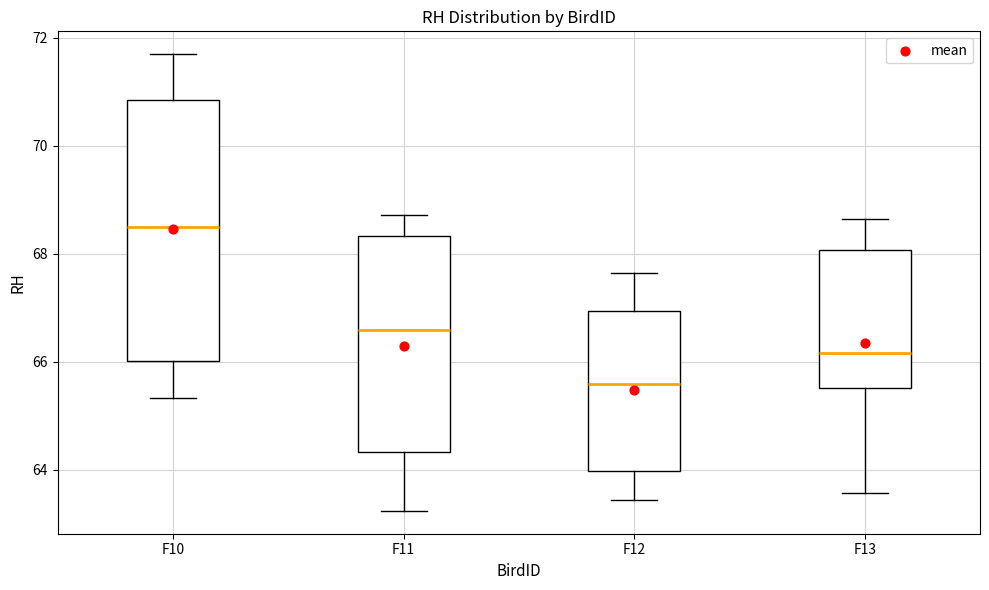

Where is the upper edge of the box for F12 on the y-axis? The values are not printed on the chart, so give them approximately, as read against the axis.

67.0